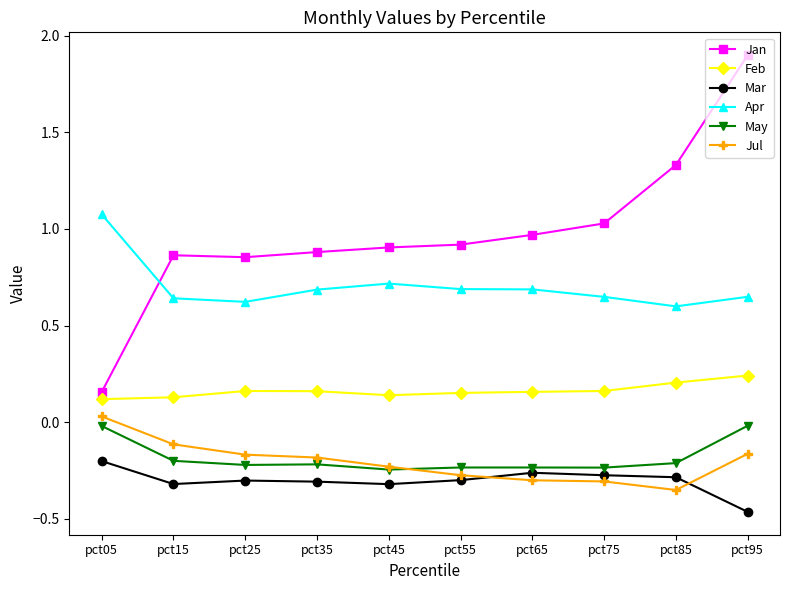

In Jul, how many points are lower than both neighbors (excluding endpoints)?

1